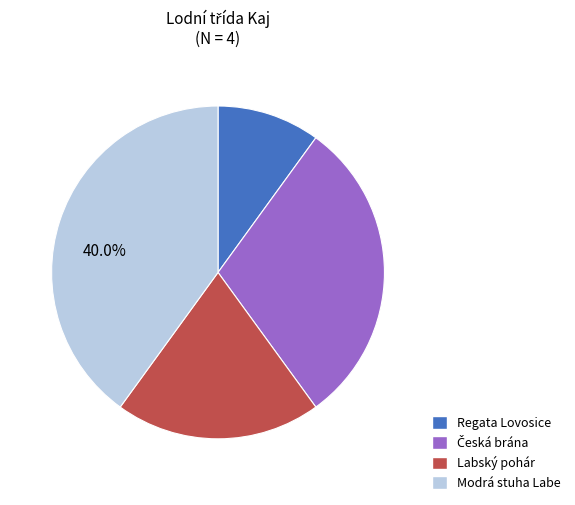

Is there any slice that represents more than half of the pie?

No